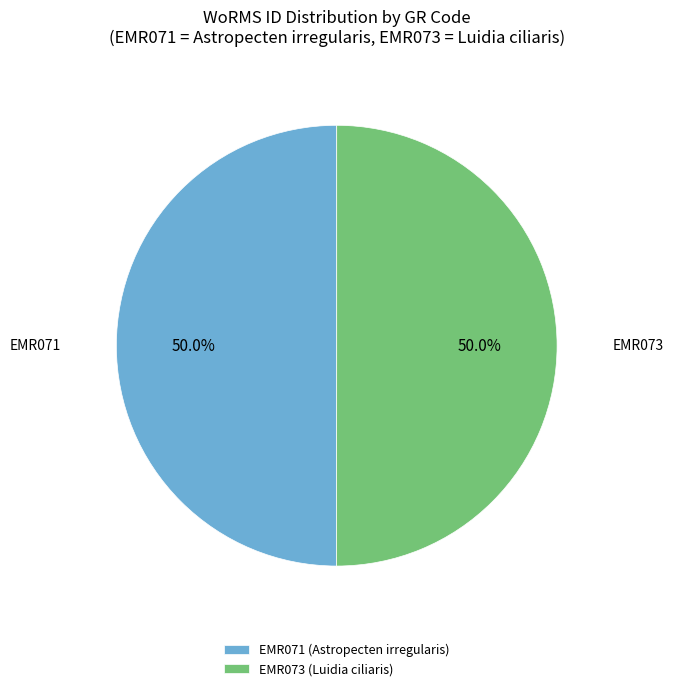

Combined, what portion of the pie is EMR071 and EMR073?

100.0%